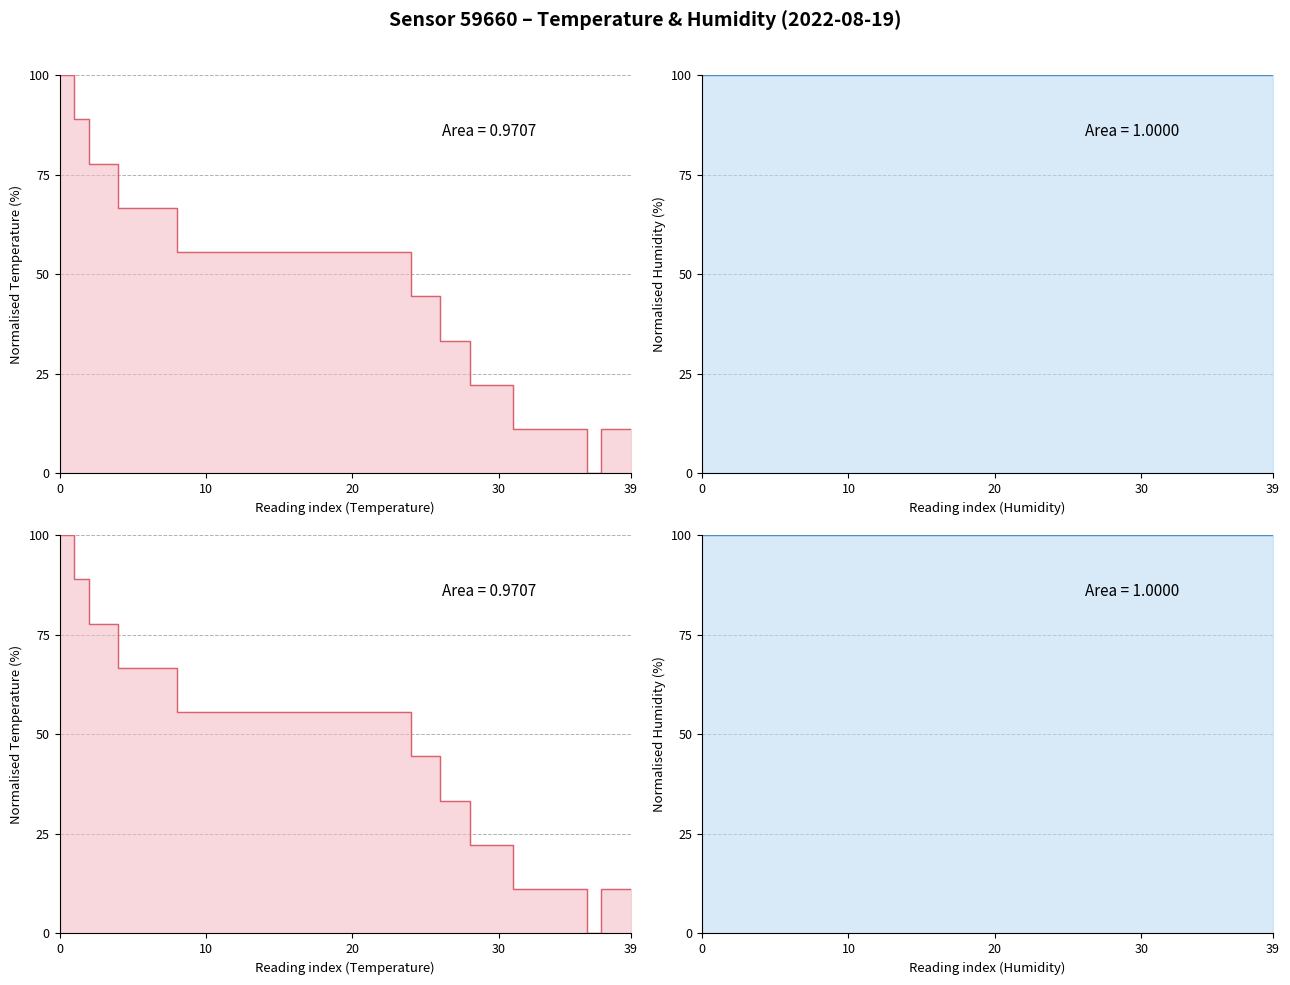

Which series changed the most between 30 and 26?

temperature_line